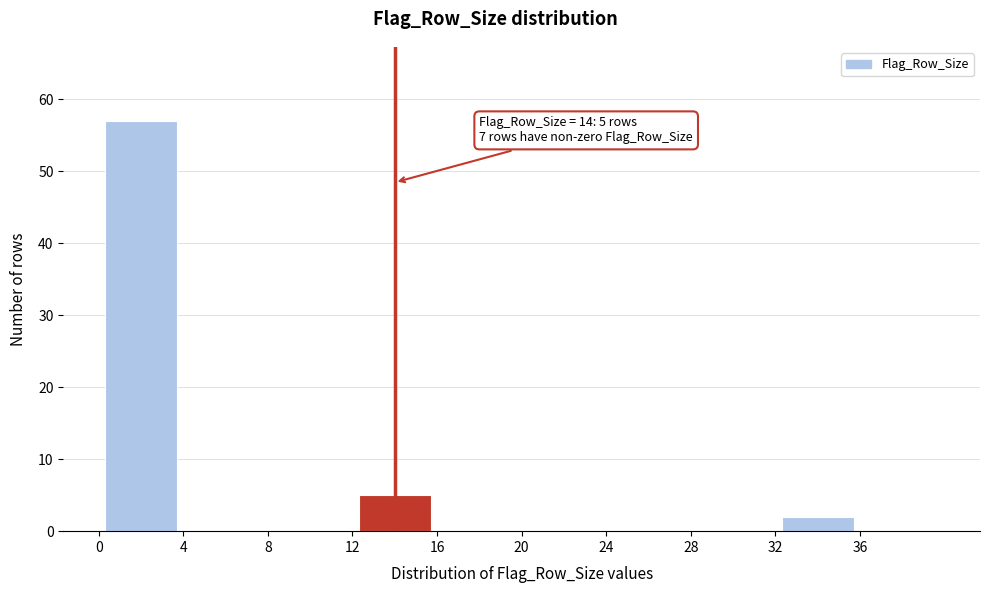

Over which range of the x-axis is the bar tallest?

0 to 4